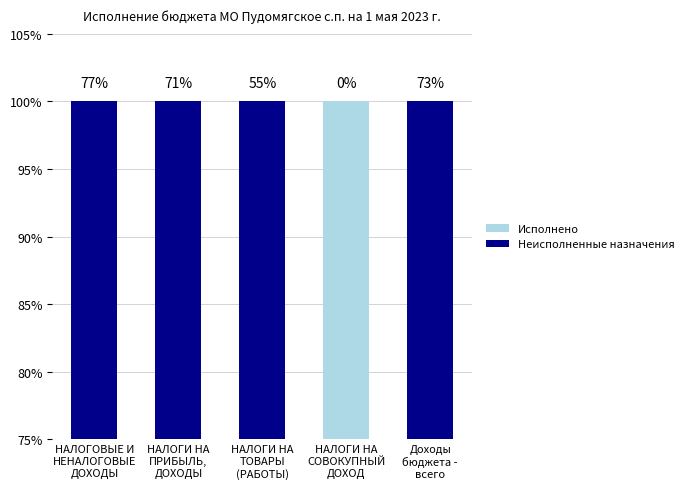

What is the label of the 5th bar from the right?

НАЛОГОВЫЕ И
НЕНАЛОГОВЫЕ
ДОХОДЫ